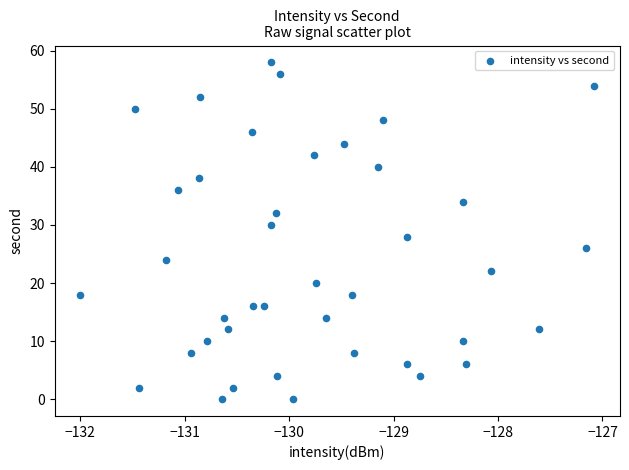

What is the range of Y values (max minus min)?

58